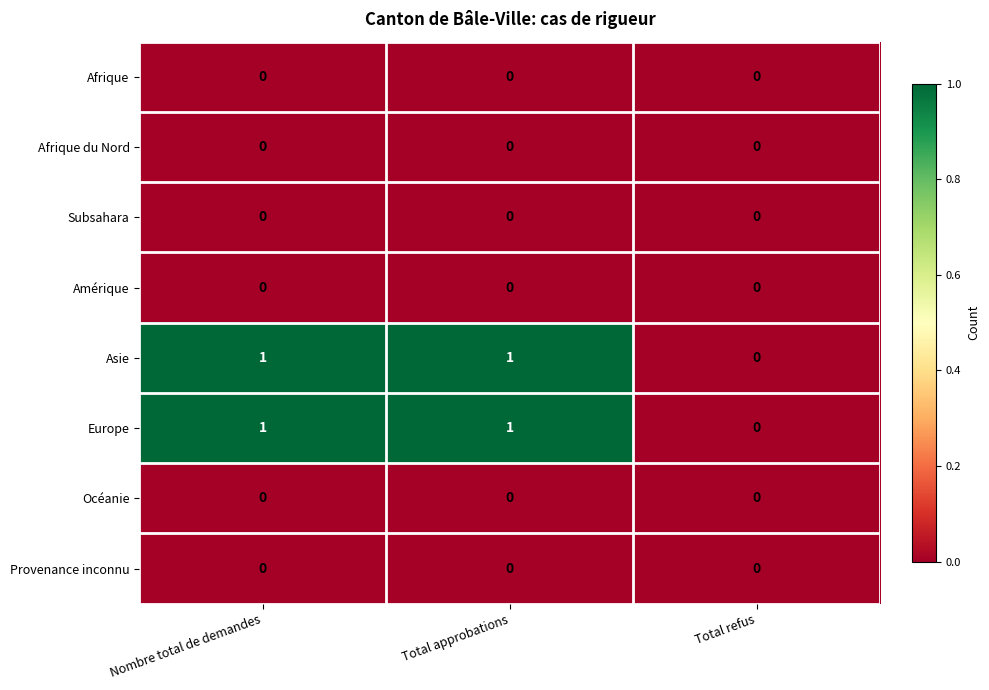

The value of Afrique du Nord at Nombre total de demandes is 0. True or false?

True